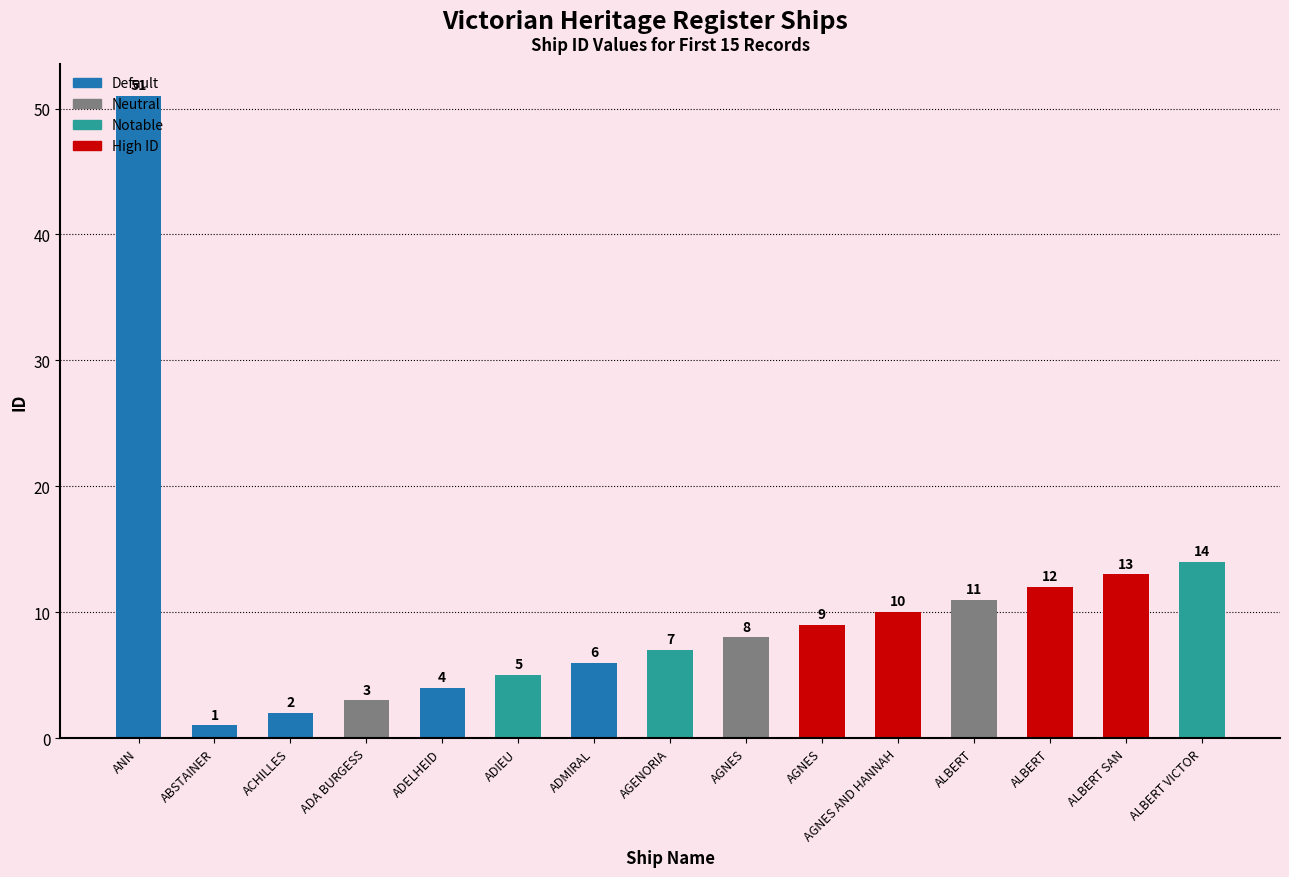

What is the smallest value displayed?

1